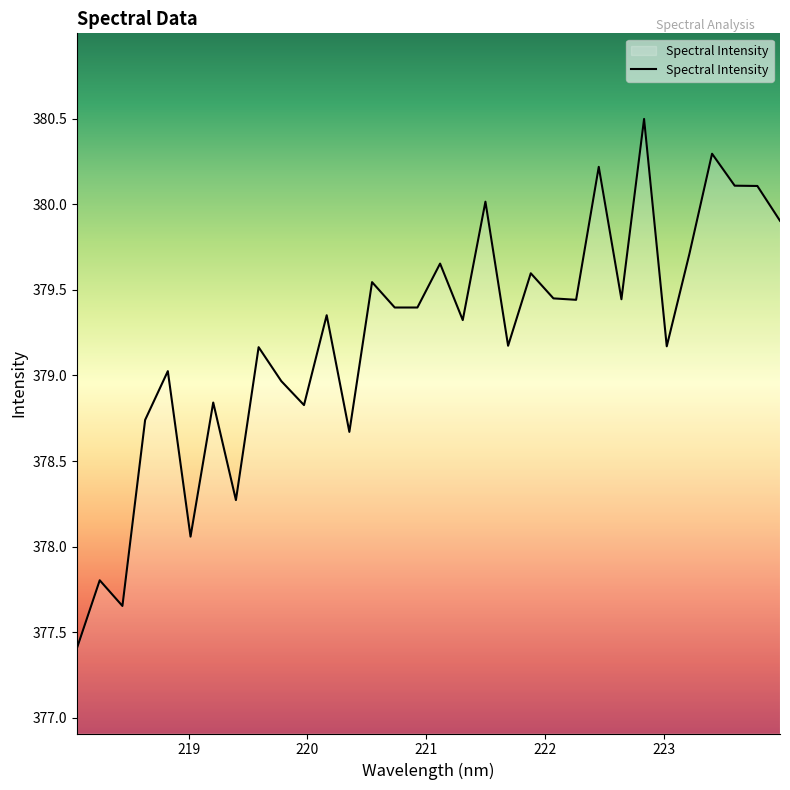

What is the minimum value shown in the chart?

377.4